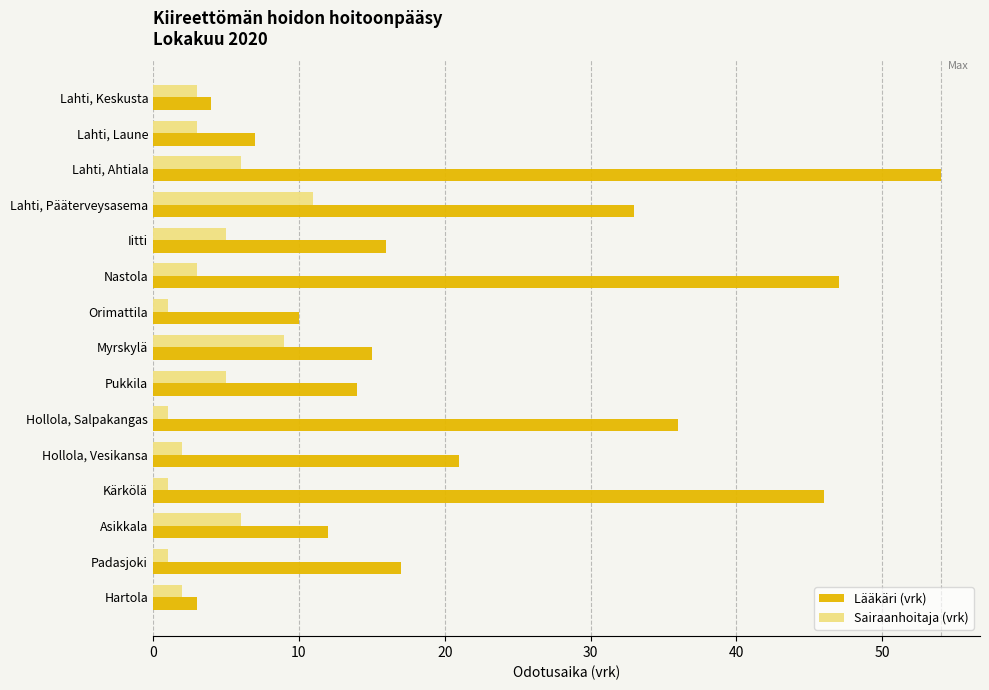

The value of Lääkäri (vrk) at Lahti, Ahtiala is 13. True or false?

False